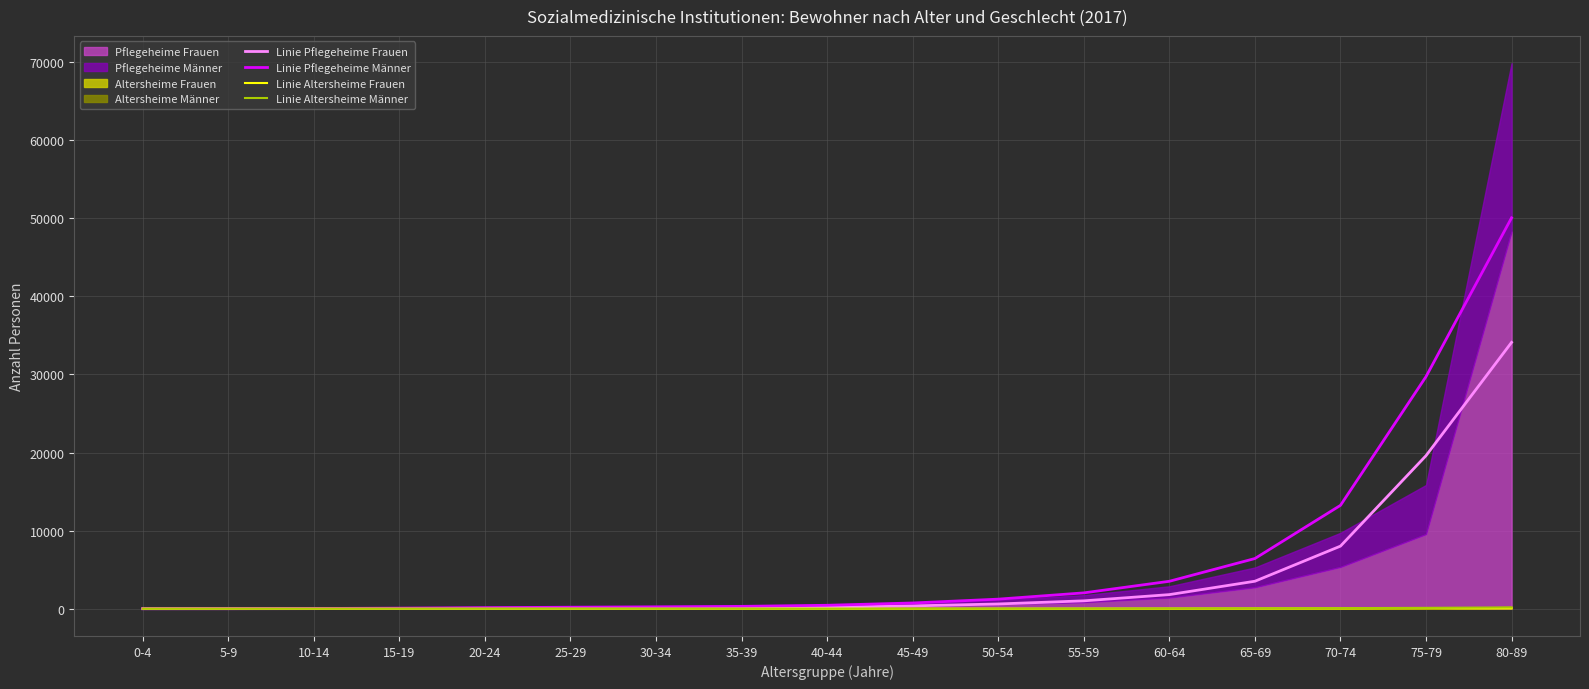

What is the difference between the highest and lowest values at 35-39?

298.1